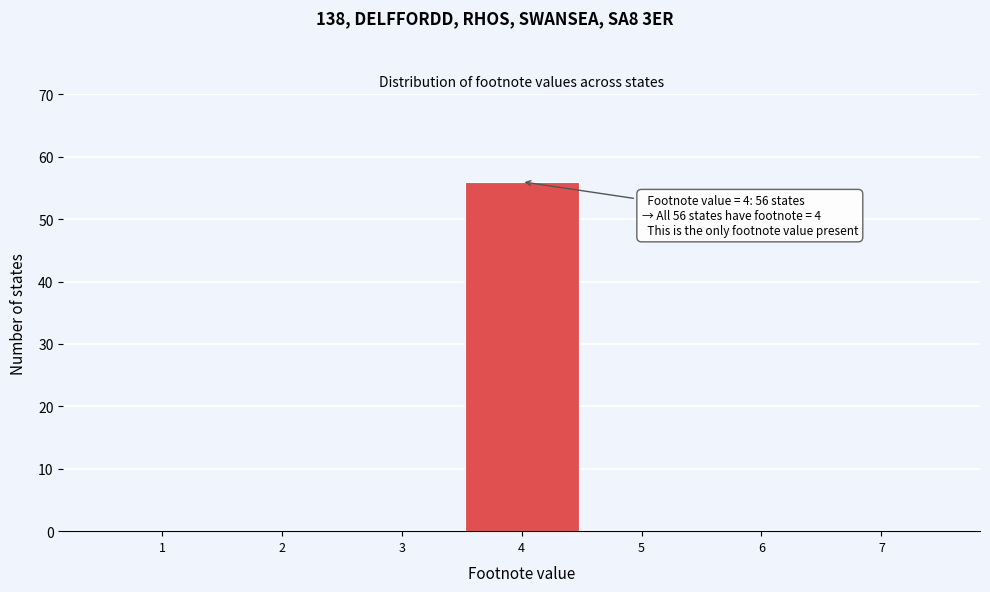

Which range on the x-axis has the tallest bar?

3.5 to 4.5